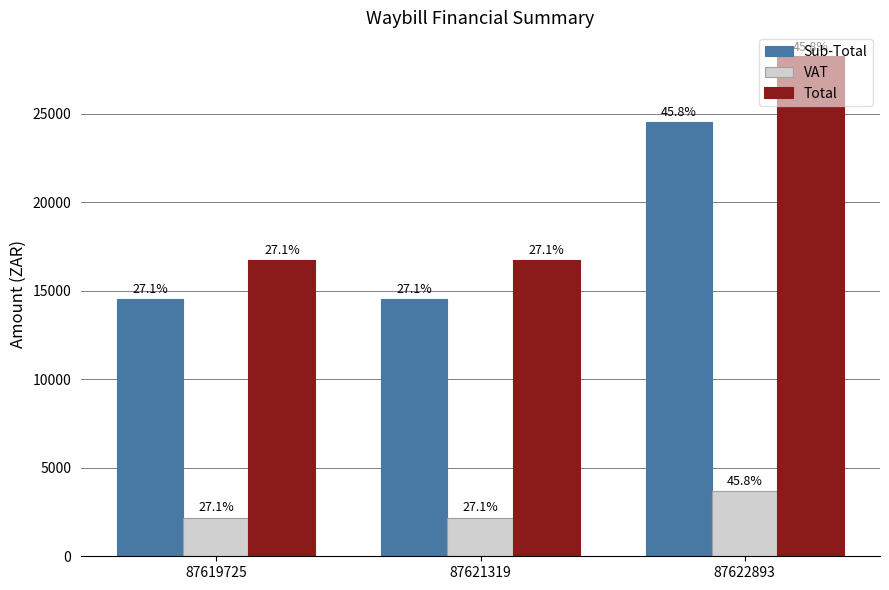

Does the chart contain any negative values?

No